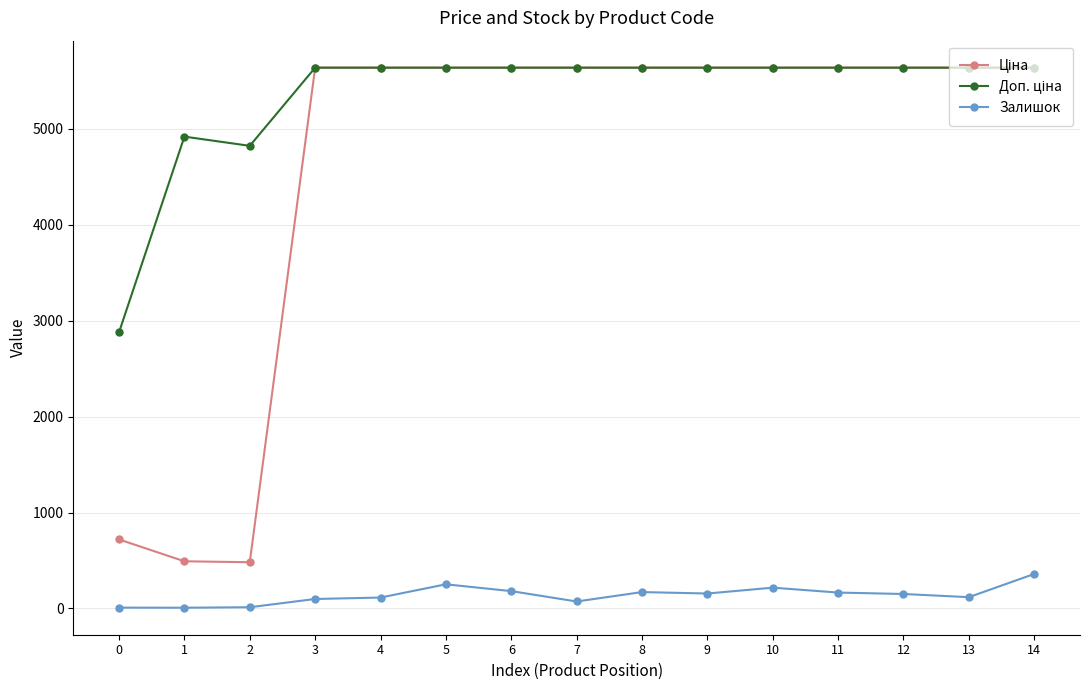

What is the spread (max minus min) of values at 8?

5465.0